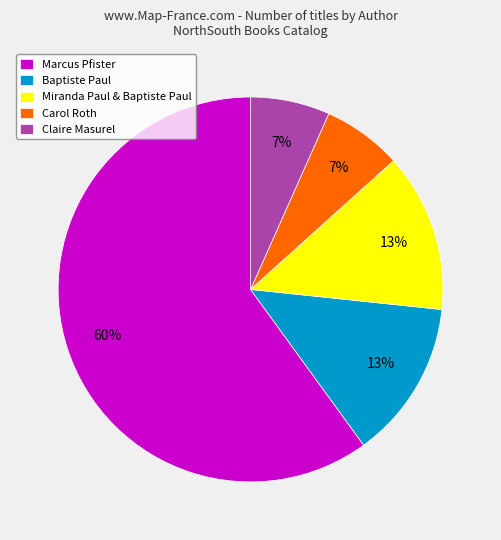

Does any single category account for the majority?

Yes